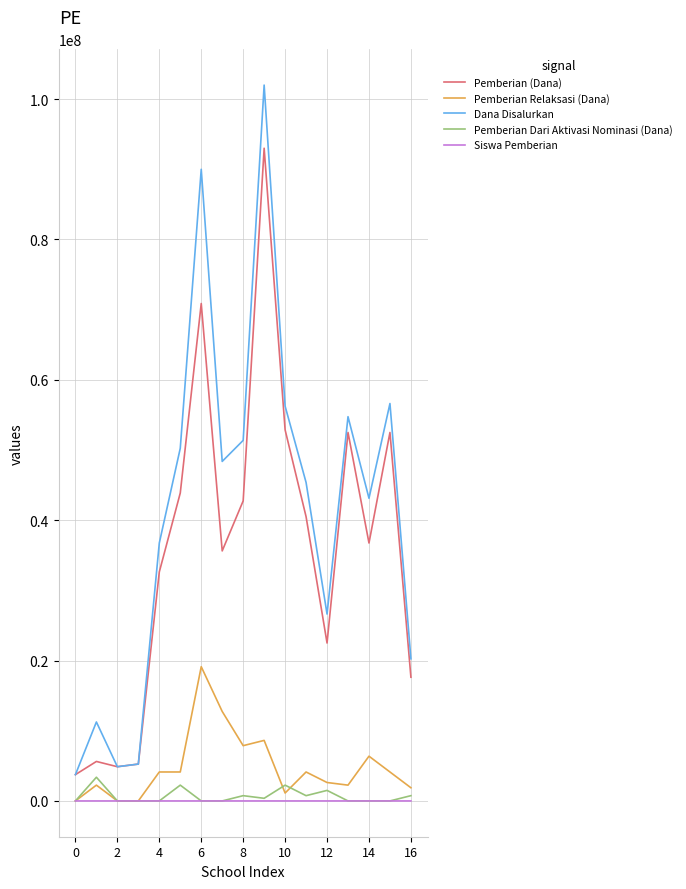

Which series has the largest total across all categories?

Dana Disalurkan